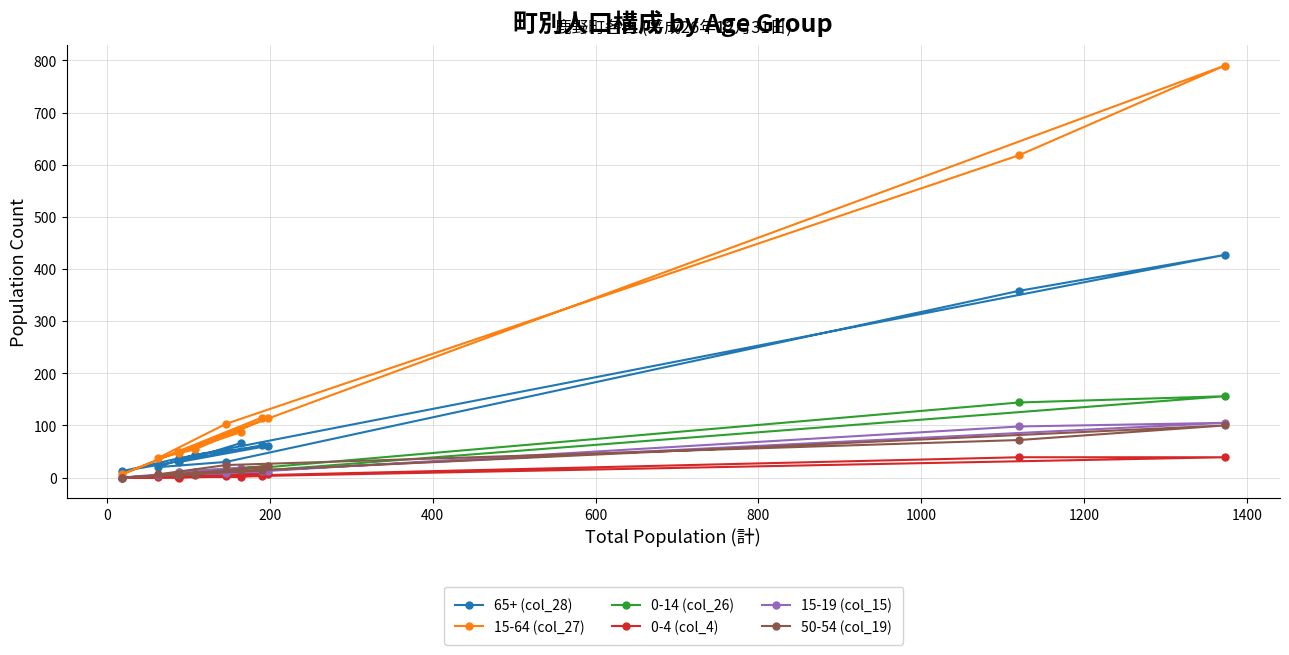

What is the maximum value shown in the chart?

790